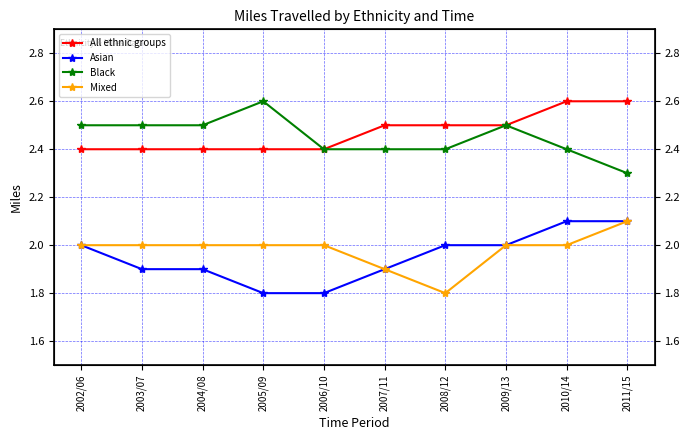

What are all the series names shown in the legend?

All ethnic groups, Asian, Black, Mixed